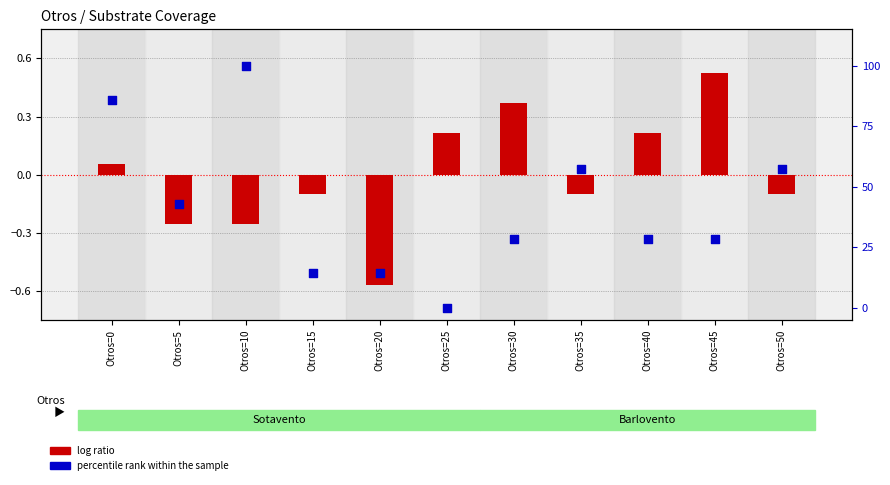

Is the value of percentile rank within the sample at Otros=10 greater than the value of log ratio at Otros=30?

Yes